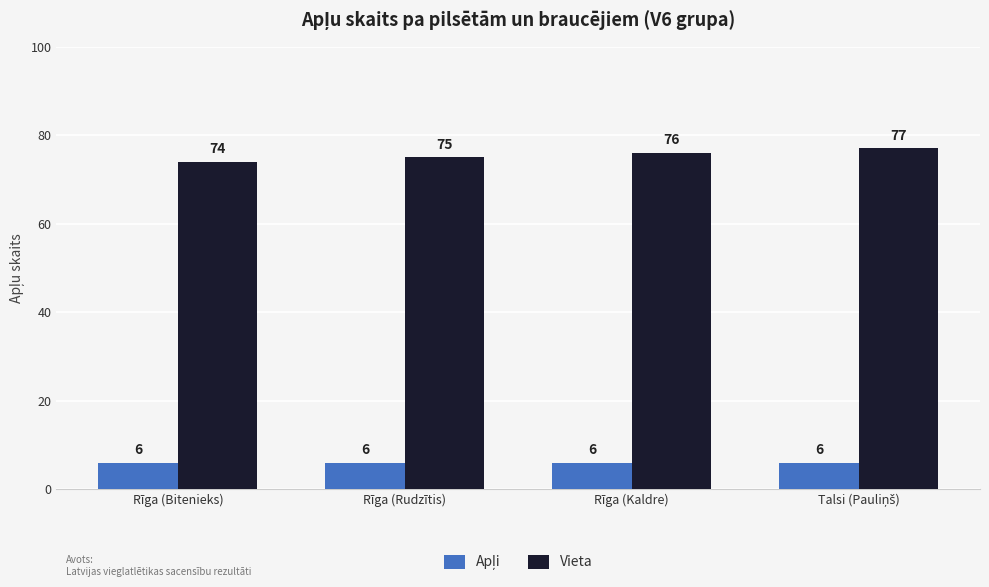

Read the Vieta value at Rīga (Kaldre).

76